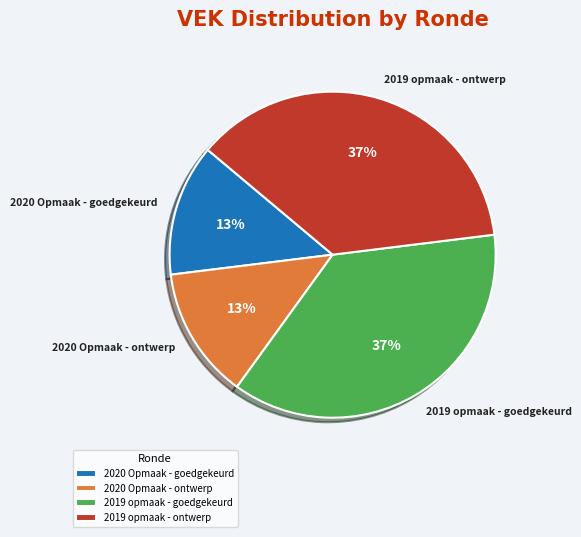

To the nearest percent, what is the average slice percentage?

25%